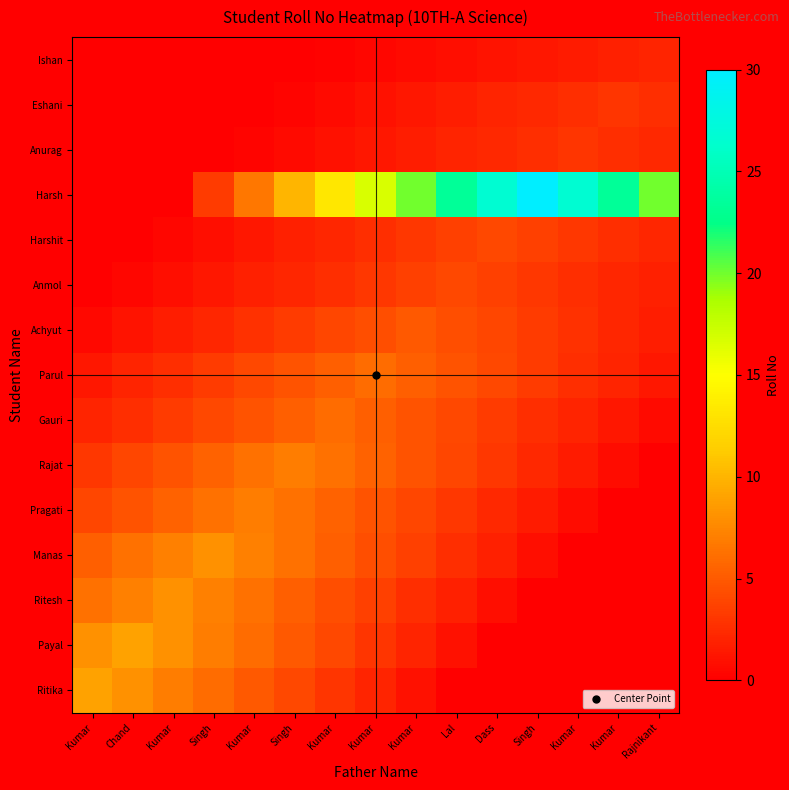

How many distinct data groups are displayed?

15